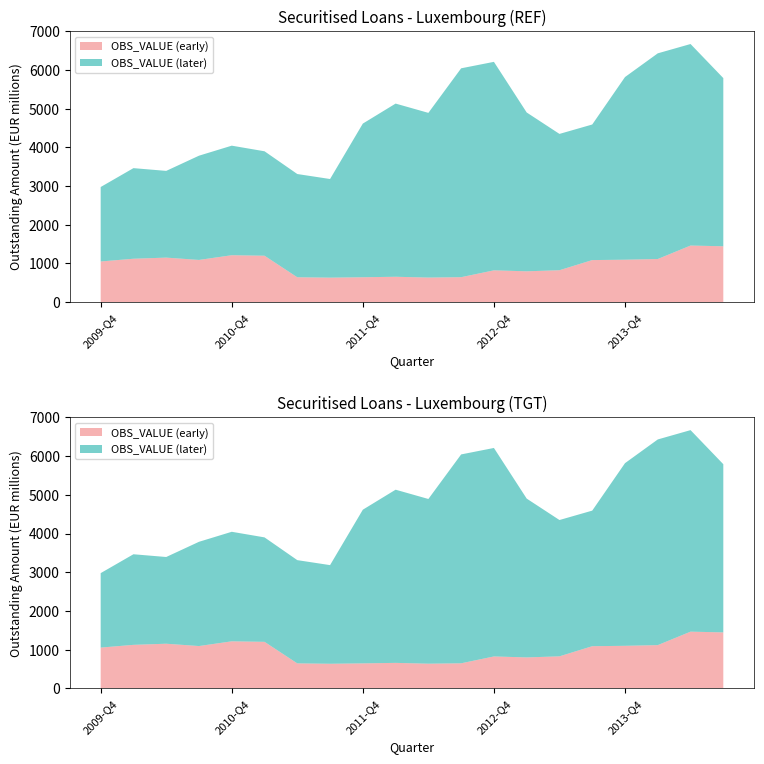

Reading left to right, transcribe all the data shown in this chart.

OBS_VALUE: 1051	1122	1151	1091	1213	1200	643	633	643	656	635	645	822	797	825	1087	1097	1115	1463	1444
OBS_VALUE_2: 1925	2342	2242	2695	2832	2700	2669	2550	3973	4477	4258	5400	5390	4106	3524	3505	4722	5317	5210	4348